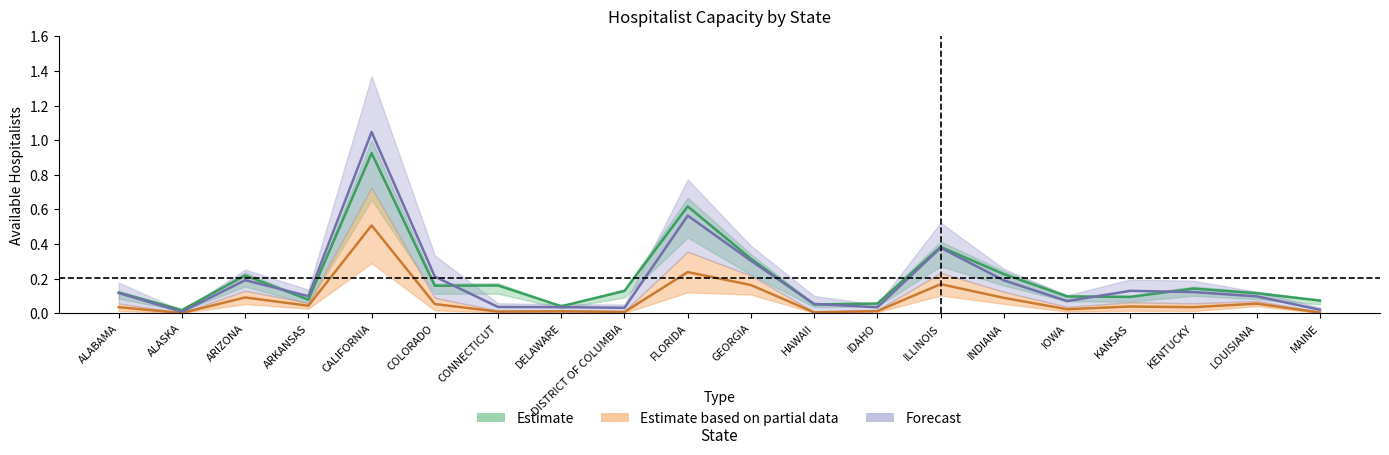

At which label does No Attrition reach its minimum?

ALASKA